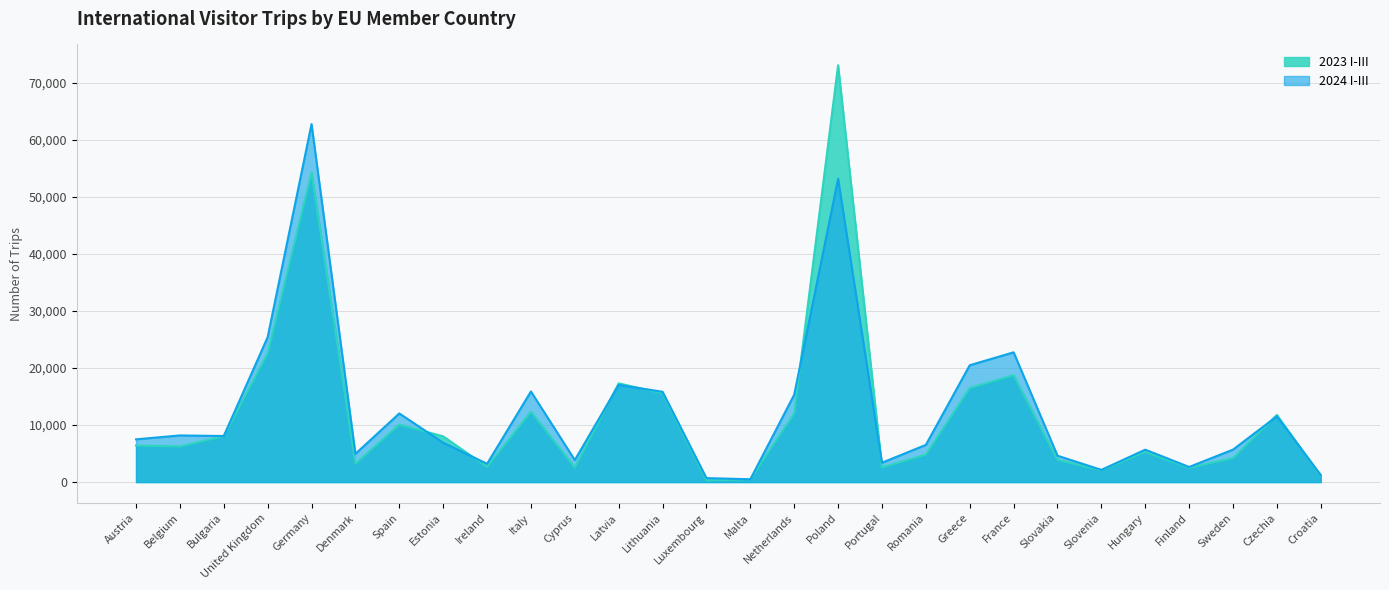

What is the label of the 7th point from the left?

Spain